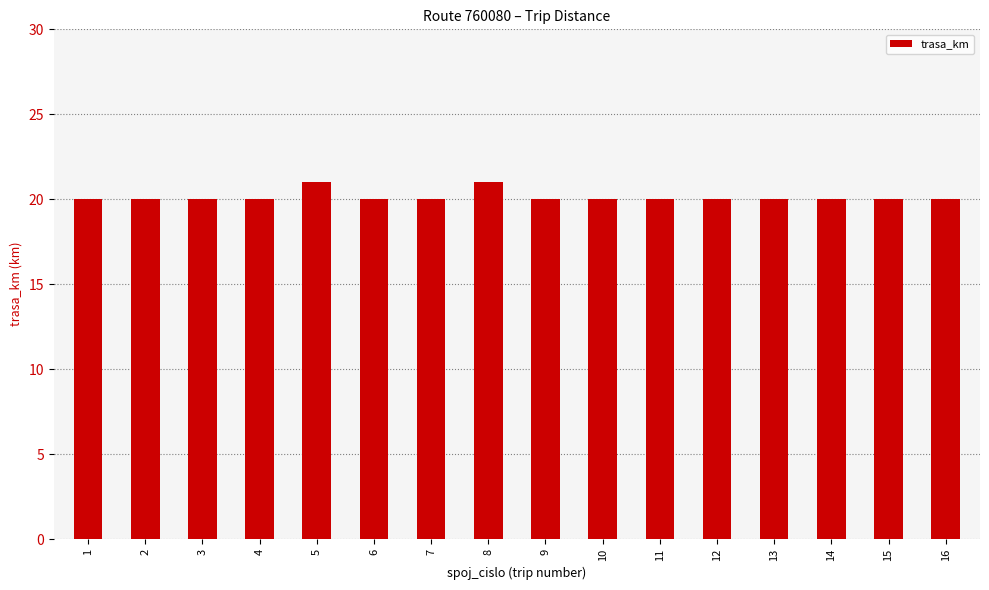

What is the sum of all values?

322